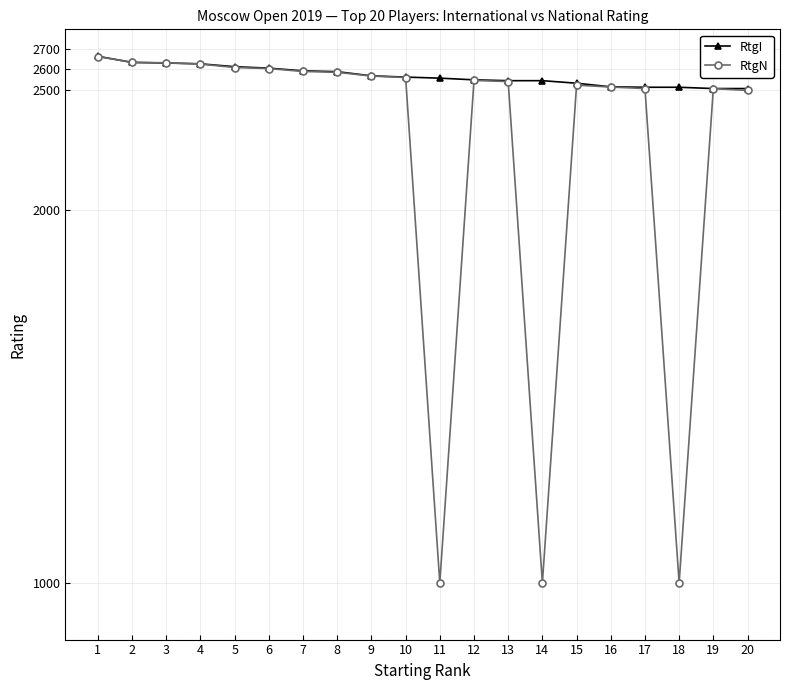

True or false: RtgN and RtgI intersect in this chart.

True